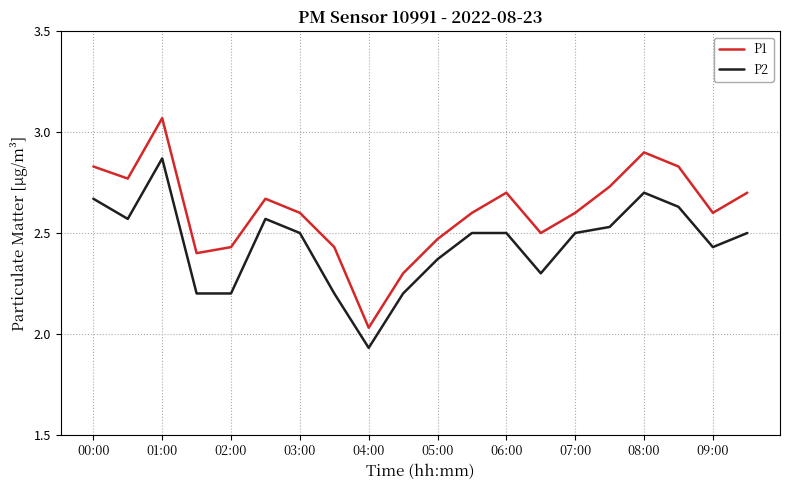

Which series has the largest total across all categories?

P1